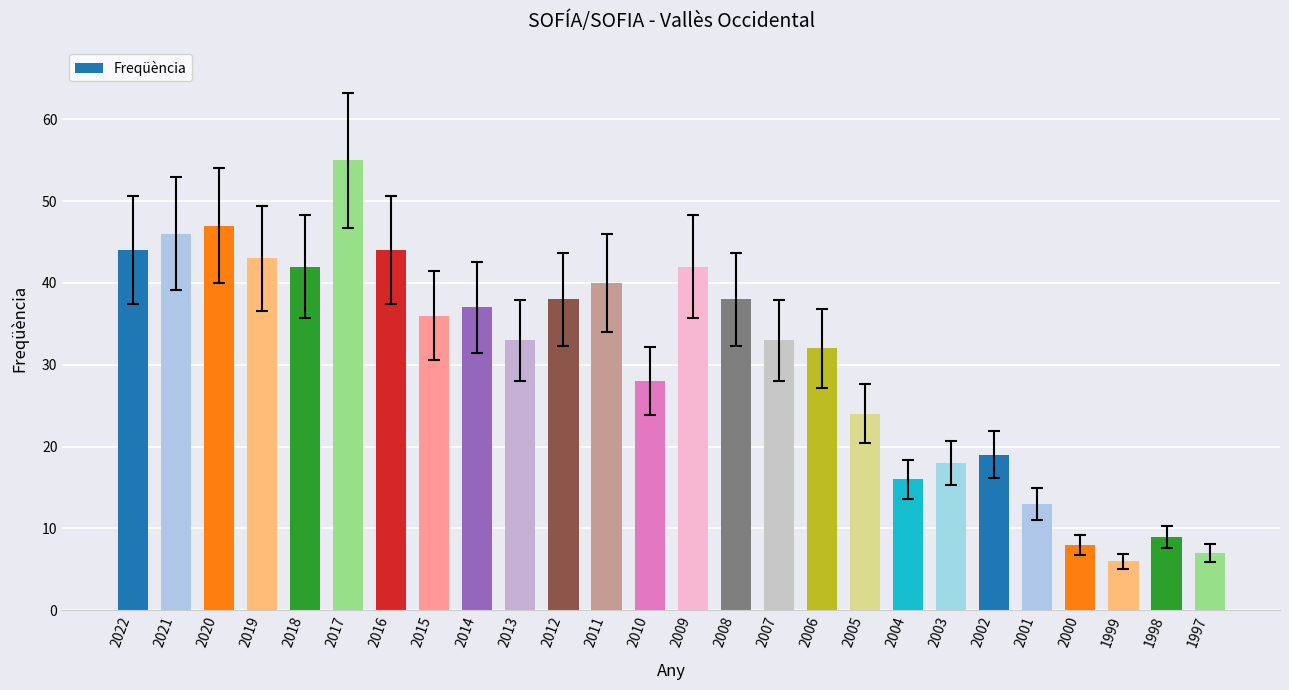

What is the value of the 14th bar from the left?

42